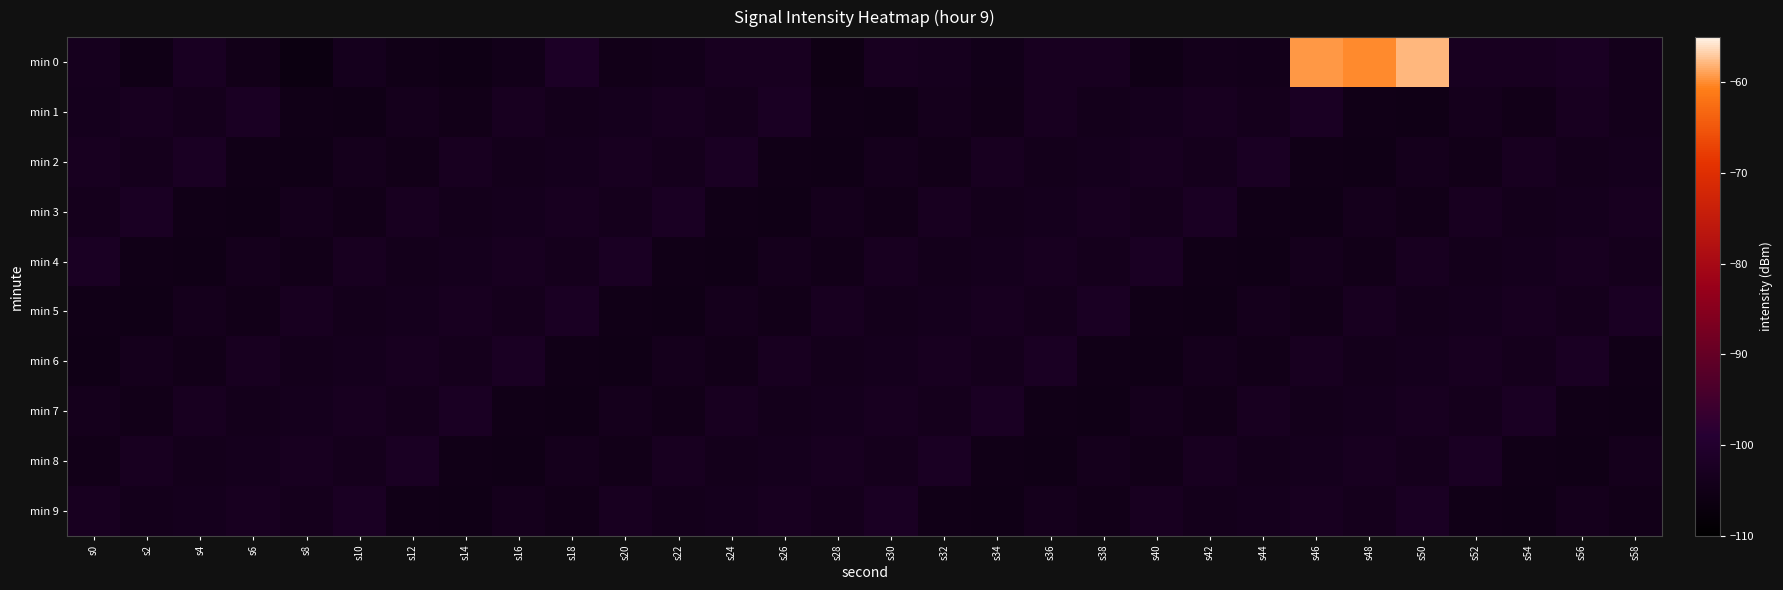

Reading left to right, list all the values displayed in this chart.

min 0: s0=-103.5	s2=-105.1	s4=-102.5	s6=-104.7	s8=-106.3	s10=-103.6	s12=-104.9	s14=-105.3	s16=-104.5	s18=-101.7	s20=-104.6	s22=-104.2	s24=-103.0	s26=-103.1	s28=-105.6	s30=-103.0	s32=-103.6	s34=-104.5	s36=-102.9	s38=-102.7	s40=-105.1	s42=-104.2	s44=-104.4	s46=-59.4	s48=-60.1	s50=-57.9	s52=-102.9	s54=-102.8	s56=-102.4	s58=-104.1
min 1: s0=-103.6	s2=-102.8	s4=-103.8	s6=-102.4	s8=-104.9	s10=-105.2	s12=-103.9	s14=-104.8	s16=-102.8	s18=-104.1	s20=-103.6	s22=-102.8	s24=-103.8	s26=-102.4	s28=-104.9	s30=-105.2	s32=-103.9	s34=-104.8	s36=-102.8	s38=-104.1	s40=-103.6	s42=-102.8	s44=-103.8	s46=-102.4	s48=-104.9	s50=-105.2	s52=-103.9	s54=-104.8	s56=-102.8	s58=-104.1
min 2: s0=-102.8	s2=-103.8	s4=-102.4	s6=-104.9	s8=-105.2	s10=-103.9	s12=-104.8	s14=-102.8	s16=-104.1	s18=-103.6	s20=-102.8	s22=-103.8	s24=-102.4	s26=-104.9	s28=-105.2	s30=-103.9	s32=-104.8	s34=-102.8	s36=-104.1	s38=-103.6	s40=-102.8	s42=-103.8	s44=-102.4	s46=-104.9	s48=-105.2	s50=-103.9	s52=-104.8	s54=-102.8	s56=-104.1	s58=-103.6
min 3: s0=-103.8	s2=-102.4	s4=-104.9	s6=-105.2	s8=-103.9	s10=-104.8	s12=-102.8	s14=-104.1	s16=-103.6	s18=-102.8	s20=-103.8	s22=-102.4	s24=-104.9	s26=-105.2	s28=-103.9	s30=-104.8	s32=-102.8	s34=-104.1	s36=-103.6	s38=-102.8	s40=-103.8	s42=-102.4	s44=-104.9	s46=-105.2	s48=-103.9	s50=-104.8	s52=-102.8	s54=-104.1	s56=-103.6	s58=-102.8
min 4: s0=-102.4	s2=-104.9	s4=-105.2	s6=-103.9	s8=-104.8	s10=-102.8	s12=-104.1	s14=-103.6	s16=-102.8	s18=-103.8	s20=-102.4	s22=-104.9	s24=-105.2	s26=-103.9	s28=-104.8	s30=-102.8	s32=-104.1	s34=-103.6	s36=-102.8	s38=-103.8	s40=-102.4	s42=-104.9	s44=-105.2	s46=-103.9	s48=-104.8	s50=-102.8	s52=-104.1	s54=-103.6	s56=-102.8	s58=-103.8
min 5: s0=-104.9	s2=-105.2	s4=-103.9	s6=-104.8	s8=-102.8	s10=-104.1	s12=-103.6	s14=-102.8	s16=-103.8	s18=-102.4	s20=-104.9	s22=-105.2	s24=-103.9	s26=-104.8	s28=-102.8	s30=-104.1	s32=-103.6	s34=-102.8	s36=-103.8	s38=-102.4	s40=-104.9	s42=-105.2	s44=-103.9	s46=-104.8	s48=-102.8	s50=-104.1	s52=-103.6	s54=-102.8	s56=-103.8	s58=-102.4
min 6: s0=-105.2	s2=-103.9	s4=-104.8	s6=-102.8	s8=-104.1	s10=-103.6	s12=-102.8	s14=-103.8	s16=-102.4	s18=-104.9	s20=-105.2	s22=-103.9	s24=-104.8	s26=-102.8	s28=-104.1	s30=-103.6	s32=-102.8	s34=-103.8	s36=-102.4	s38=-104.9	s40=-105.2	s42=-103.9	s44=-104.8	s46=-102.8	s48=-104.1	s50=-103.6	s52=-102.8	s54=-103.8	s56=-102.4	s58=-104.9
min 7: s0=-103.9	s2=-104.8	s4=-102.8	s6=-104.1	s8=-103.6	s10=-102.8	s12=-103.8	s14=-102.4	s16=-104.9	s18=-105.2	s20=-103.9	s22=-104.8	s24=-102.8	s26=-104.1	s28=-103.6	s30=-102.8	s32=-103.8	s34=-102.4	s36=-104.9	s38=-105.2	s40=-103.9	s42=-104.8	s44=-102.8	s46=-104.1	s48=-103.6	s50=-102.8	s52=-103.8	s54=-102.4	s56=-104.9	s58=-105.2
min 8: s0=-104.8	s2=-102.8	s4=-104.1	s6=-103.6	s8=-102.8	s10=-103.8	s12=-102.4	s14=-104.9	s16=-105.2	s18=-103.9	s20=-104.8	s22=-102.8	s24=-104.1	s26=-103.6	s28=-102.8	s30=-103.8	s32=-102.4	s34=-104.9	s36=-105.2	s38=-103.9	s40=-104.8	s42=-102.8	s44=-104.1	s46=-103.6	s48=-102.8	s50=-103.8	s52=-102.4	s54=-104.9	s56=-105.2	s58=-103.9
min 9: s0=-102.8	s2=-104.1	s4=-103.6	s6=-102.8	s8=-103.8	s10=-102.4	s12=-104.9	s14=-105.2	s16=-103.9	s18=-104.8	s20=-102.8	s22=-104.1	s24=-103.6	s26=-102.8	s28=-103.8	s30=-102.4	s32=-104.9	s34=-105.2	s36=-103.9	s38=-104.8	s40=-102.8	s42=-104.1	s44=-103.6	s46=-102.8	s48=-103.8	s50=-102.4	s52=-104.9	s54=-105.2	s56=-103.9	s58=-104.8